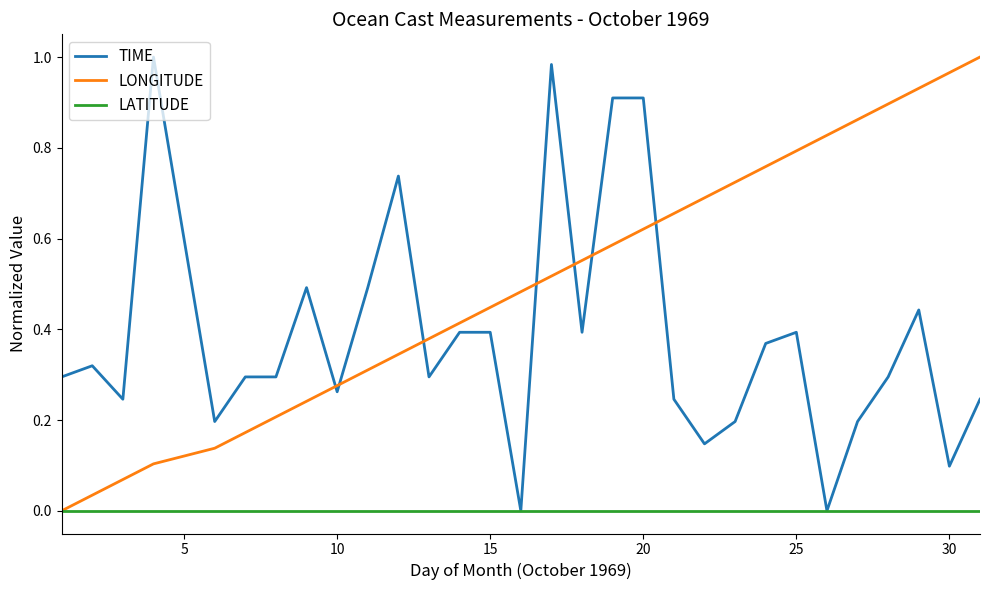

Does the chart display data point markers on the line(s)?

No